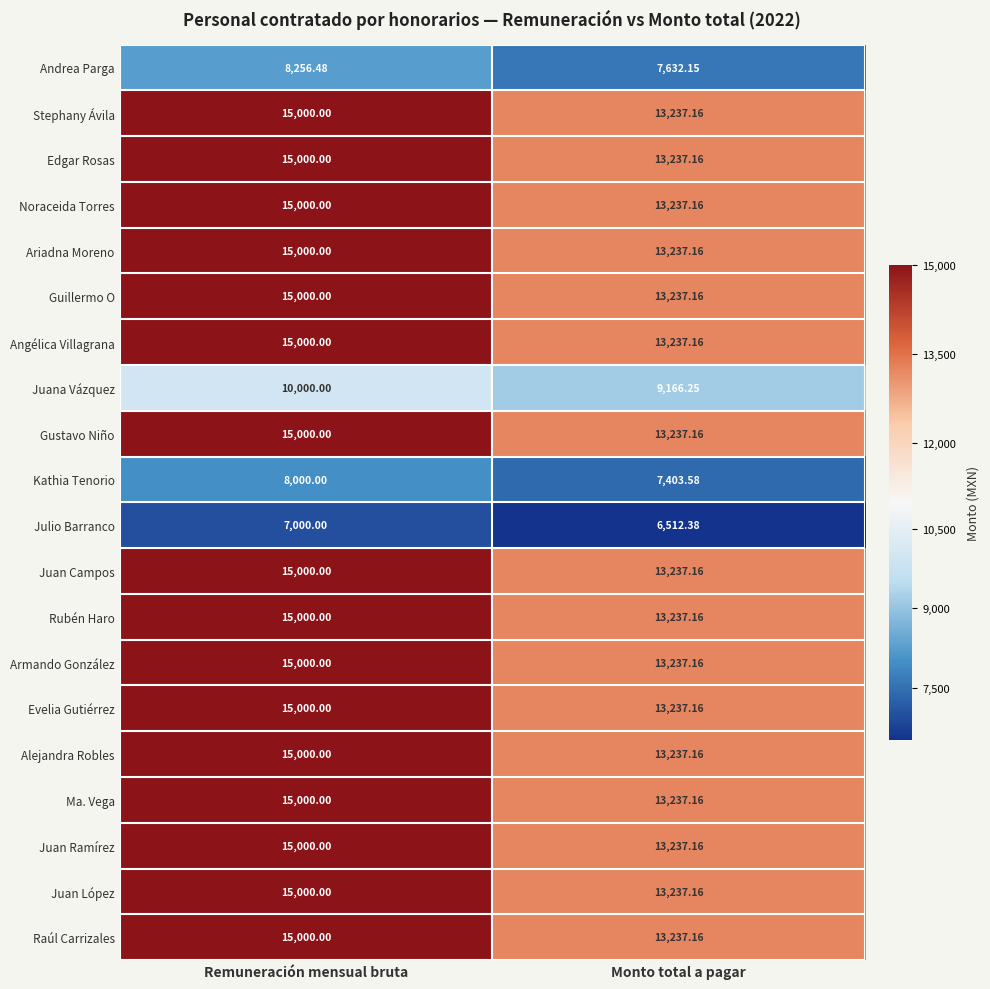

Where is Ma. Vega nearest to the value 14118?

Monto total a pagar